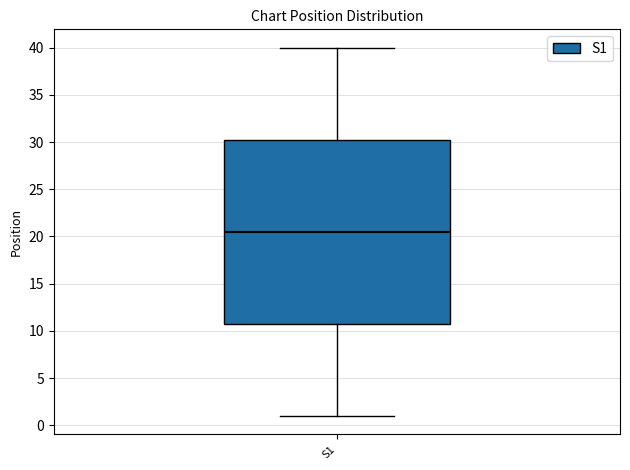

Read this box plot against the y-axis: the position of the median line, the range covered by the box, and the ends of both whiskers. The values are not printed on the chart, so give them approximately, as read against the axis.

median 20.5, box 11.0 to 30.5, whiskers 1.0 to 40.0